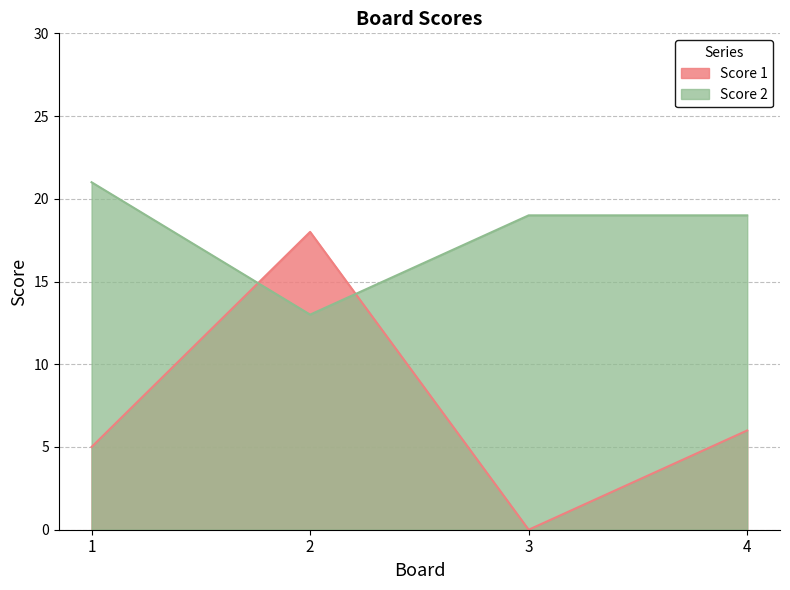

Does the chart display data point markers on the line(s)?

No